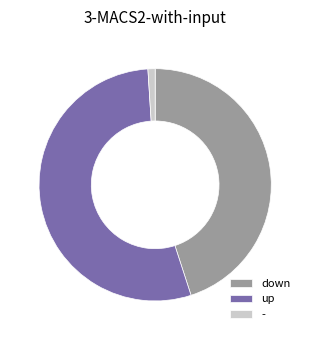

Combined, do down and up account for over 50%?

Yes